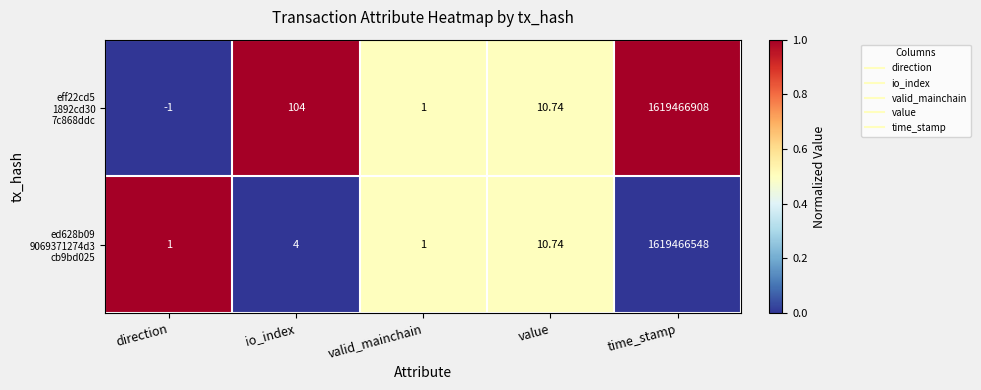

Which category has the highest value across all series?

time_stamp